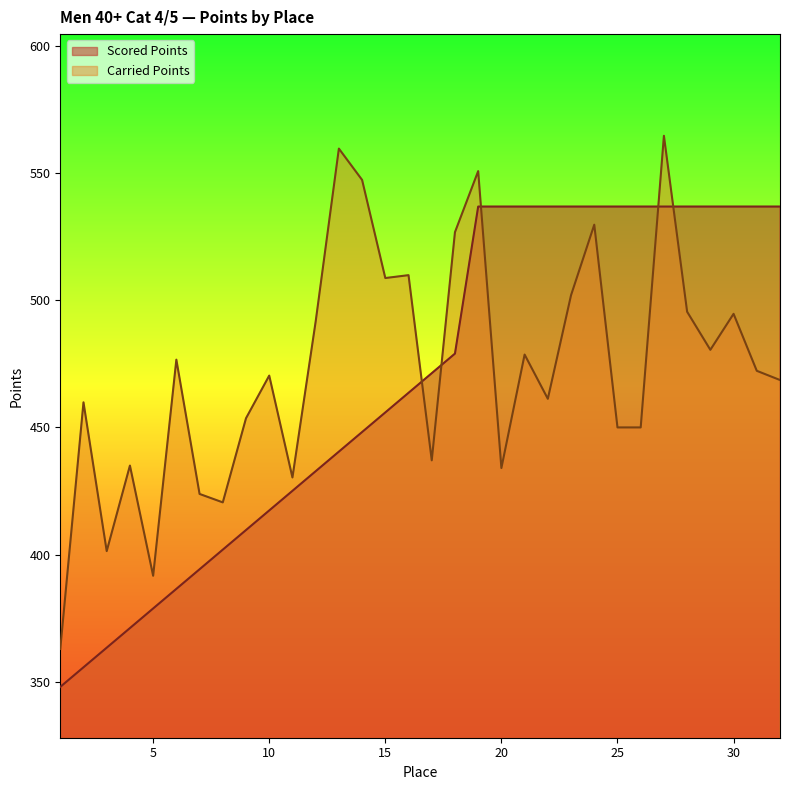

What are all the series names shown in the legend?

Scored Points, Carried Points